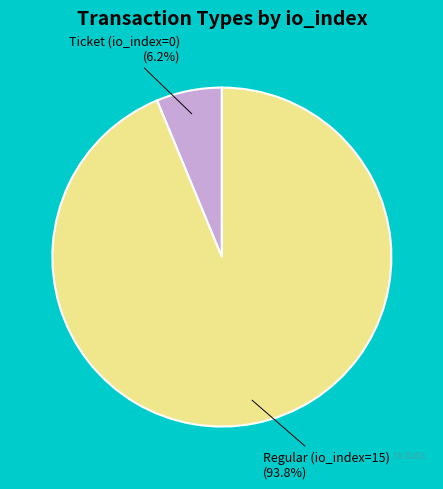

Is there any slice that represents more than half of the pie?

Yes